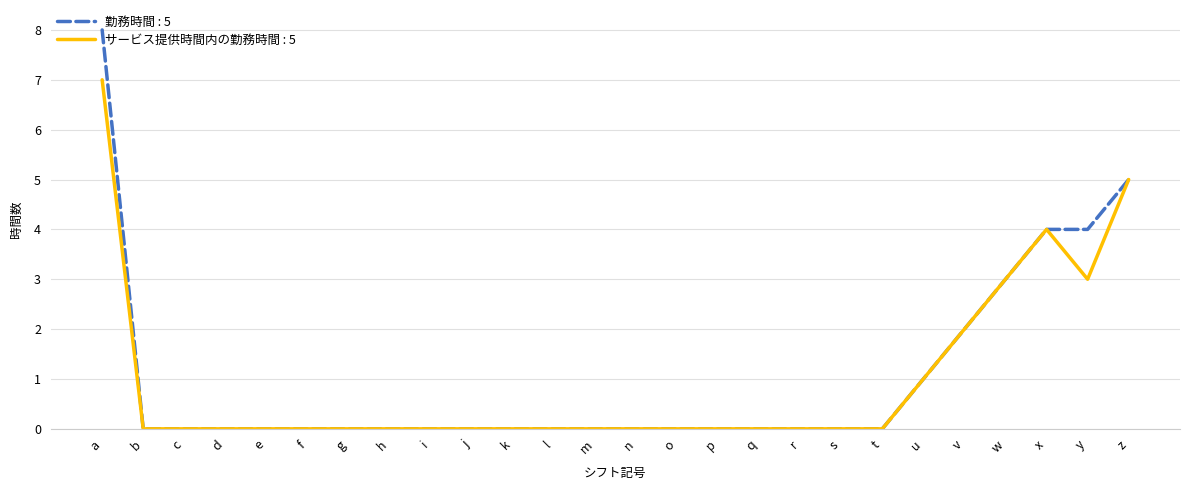

Rank the series by their maximum value, from lowest to highest.

サービス提供時間内の勤務時間 : 5, 勤務時間 : 5